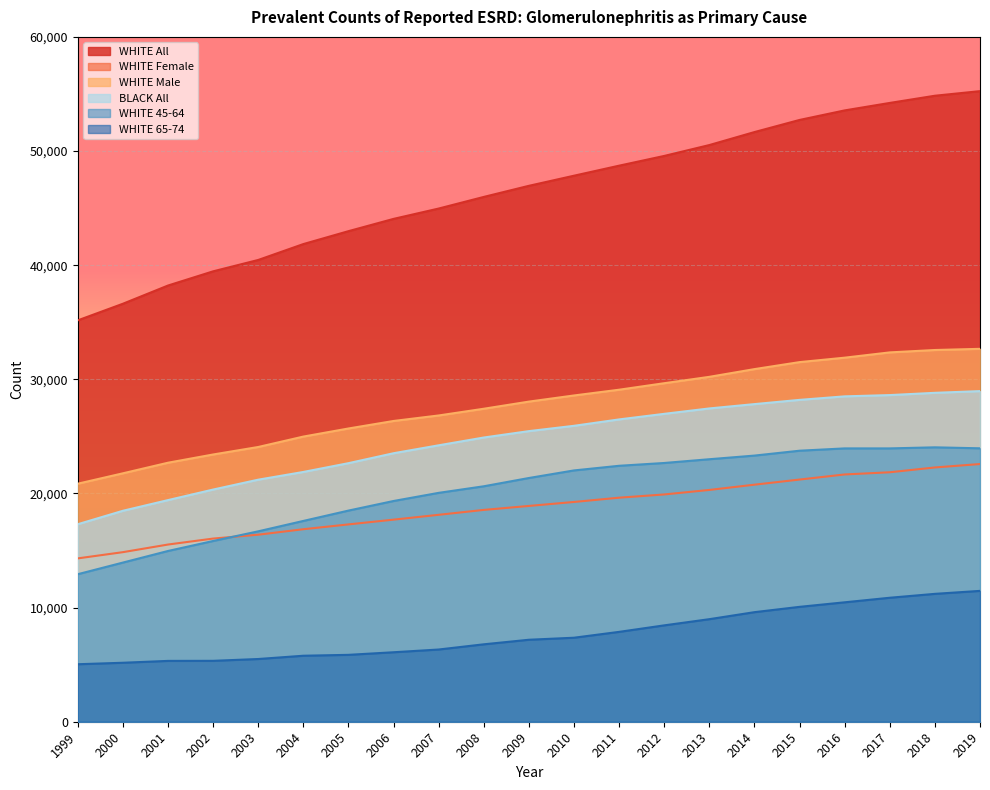

True or false: WHITE 65-74 has more than 2 points higher than both neighbors.

False